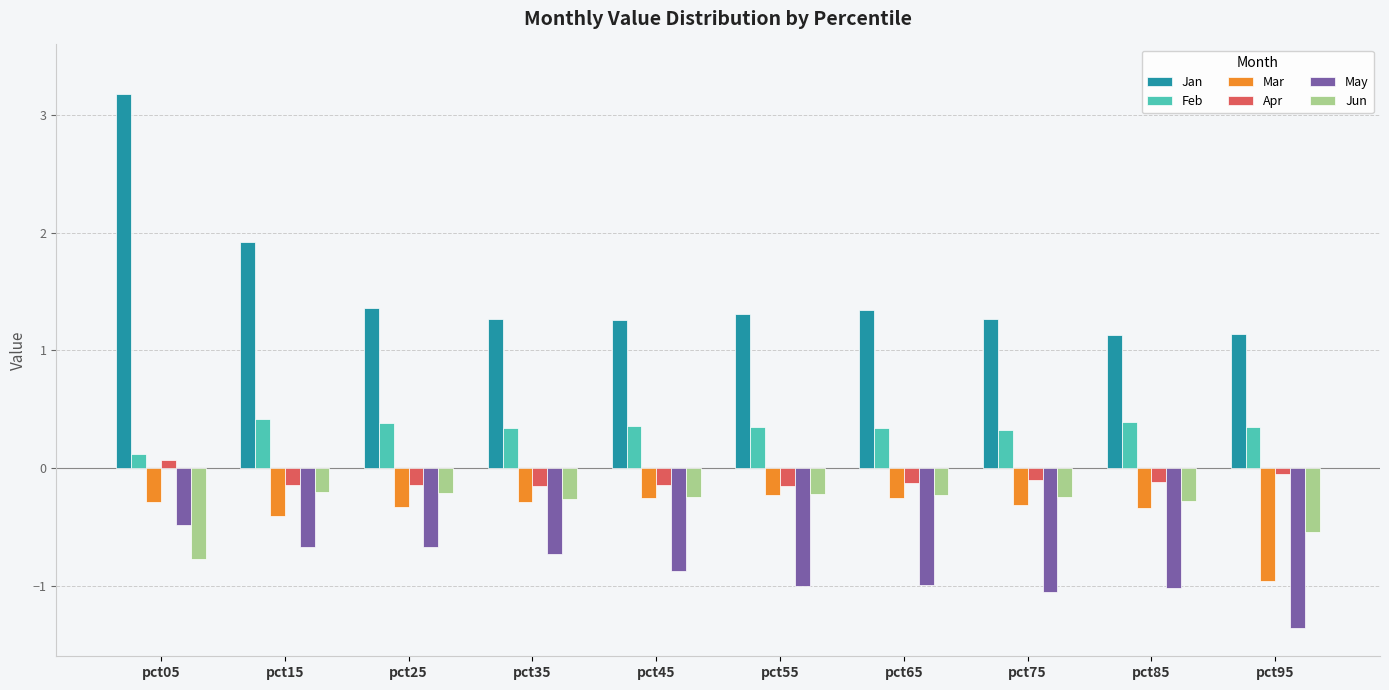

How many groups of bars are there?

10